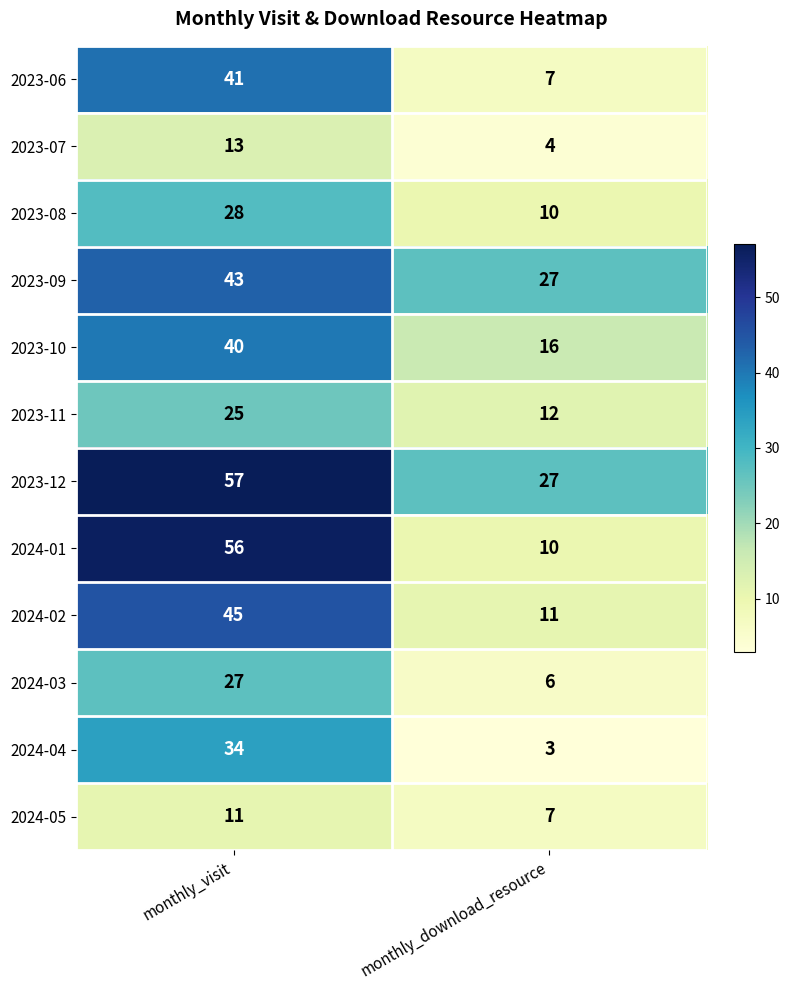

Reading right to left, transcribe all the data shown in this chart.

2023-06: 7	41
2023-07: 4	13
2023-08: 10	28
2023-09: 27	43
2023-10: 16	40
2023-11: 12	25
2023-12: 27	57
2024-01: 10	56
2024-02: 11	45
2024-03: 6	27
2024-04: 3	34
2024-05: 7	11